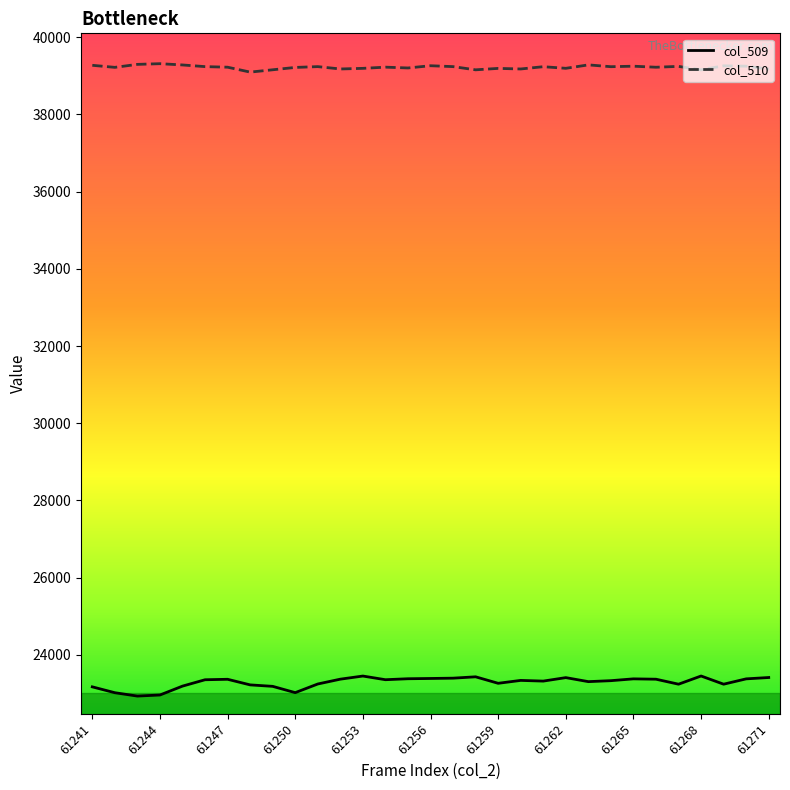

Which series has the largest total across all categories?

col_510